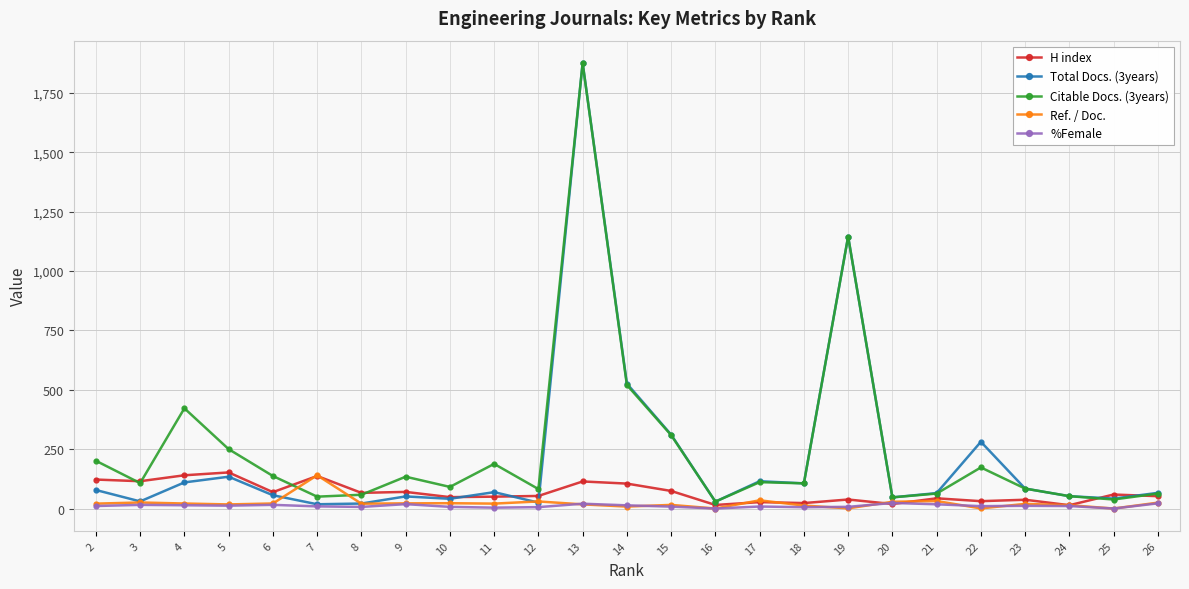

What is the value of the %Female point at the 23rd from the left?

10.5